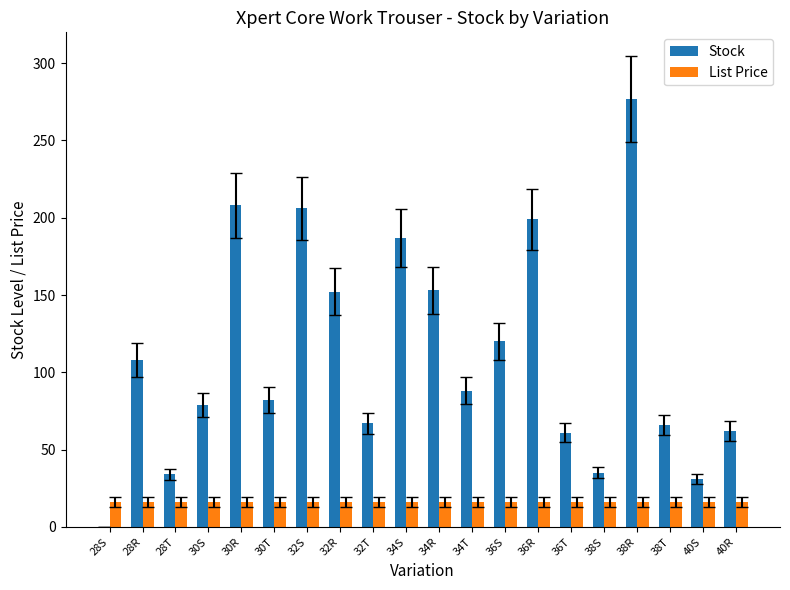

What is the greatest value displayed?

277.0